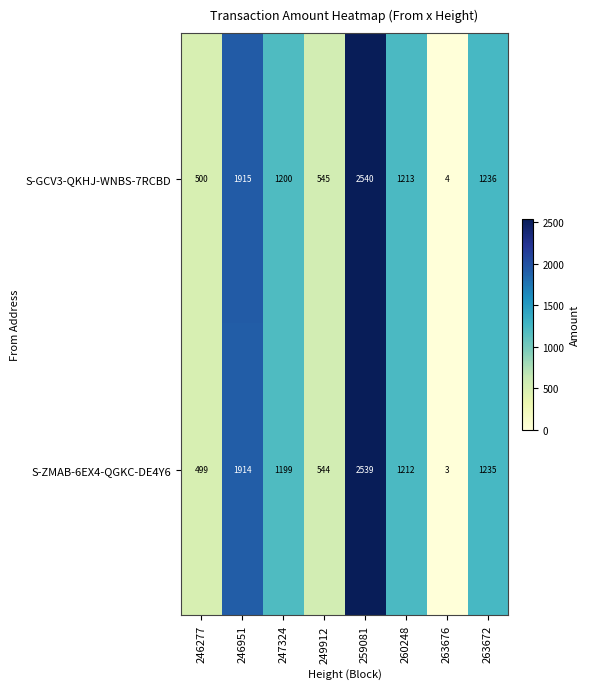

At which category does the chart reach its peak across all series?

259081